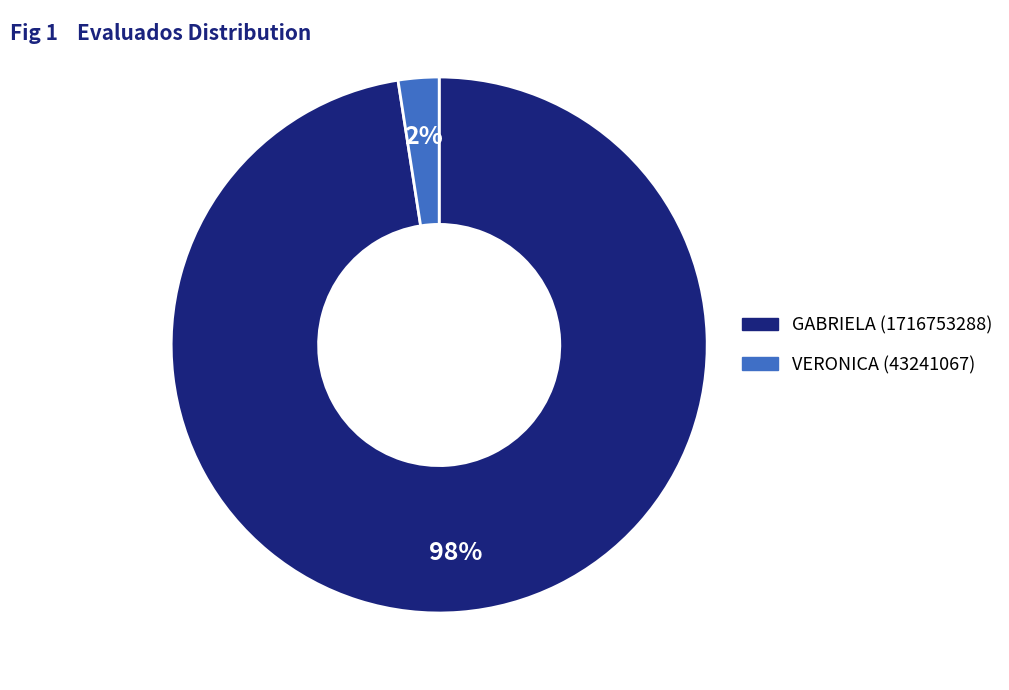

Count the number of slices in the pie.

2